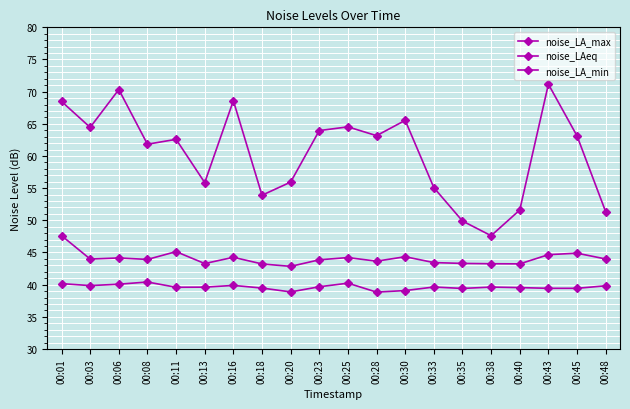

Reading left to right, what are all the values shown in this chart?

noise_LA_max: 00:01=68.5	00:03=64.5	00:06=70.3	00:08=61.8	00:11=62.6	00:13=55.9	00:16=68.6	00:18=53.9	00:20=55.9	00:23=64.0	00:25=64.5	00:28=63.2	00:30=65.5	00:33=55.1	00:35=49.9	00:38=47.6	00:40=51.6	00:43=71.2	00:45=63.1	00:48=51.3
noise_LAeq: 00:01=47.6	00:03=44.0	00:06=44.1	00:08=43.9	00:11=45.1	00:13=43.3	00:16=44.2	00:18=43.2	00:20=42.8	00:23=43.9	00:25=44.2	00:28=43.6	00:30=44.3	00:33=43.4	00:35=43.3	00:38=43.2	00:40=43.2	00:43=44.7	00:45=44.9	00:48=44.0
noise_LA_min: 00:01=40.2	00:03=39.9	00:06=40.1	00:08=40.4	00:11=39.6	00:13=39.6	00:16=39.9	00:18=39.5	00:20=38.9	00:23=39.7	00:25=40.2	00:28=38.8	00:30=39.1	00:33=39.6	00:35=39.4	00:38=39.6	00:40=39.5	00:43=39.4	00:45=39.4	00:48=39.8